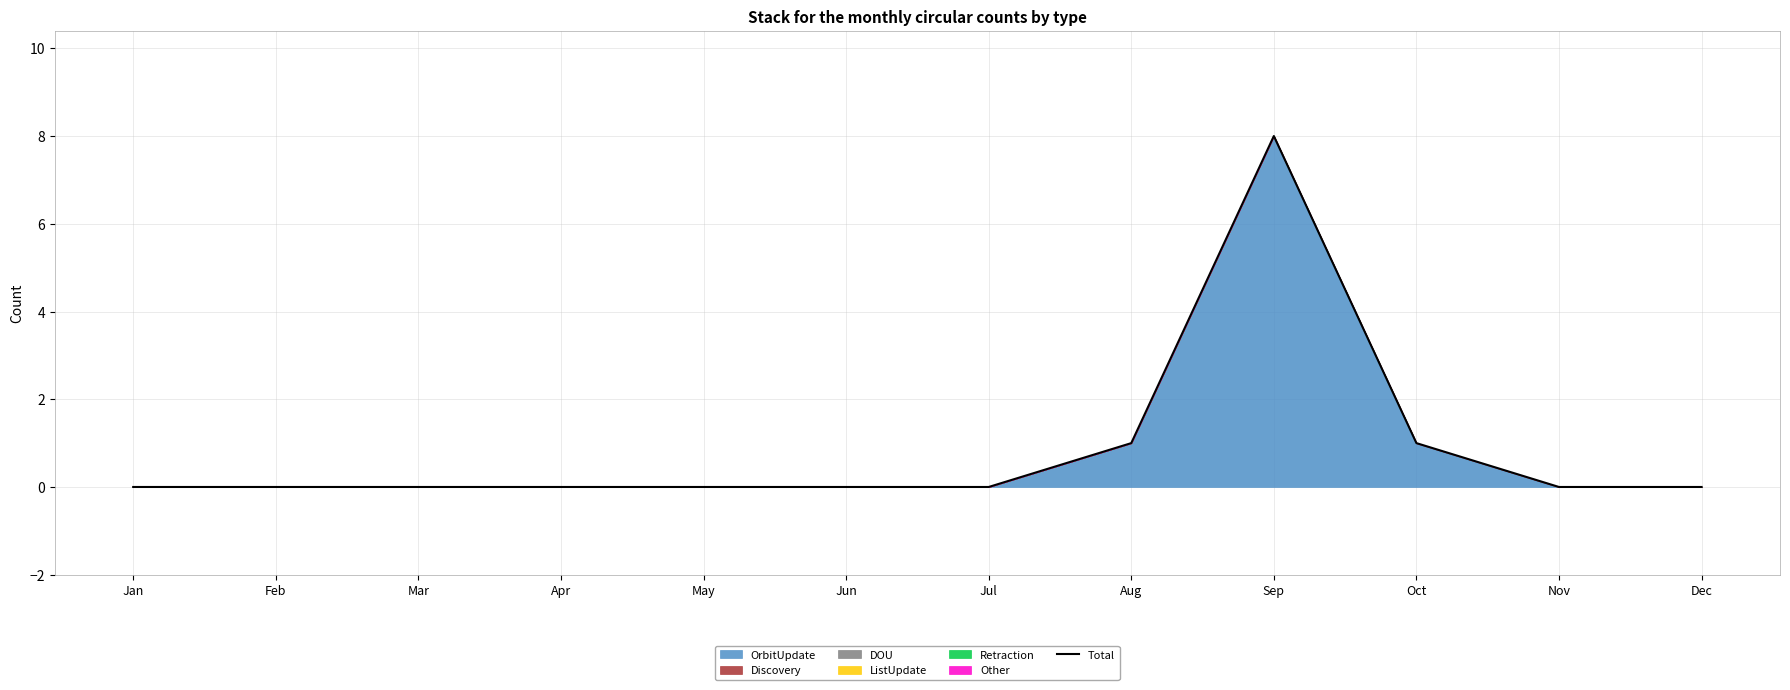

What is the sum of all values?

10